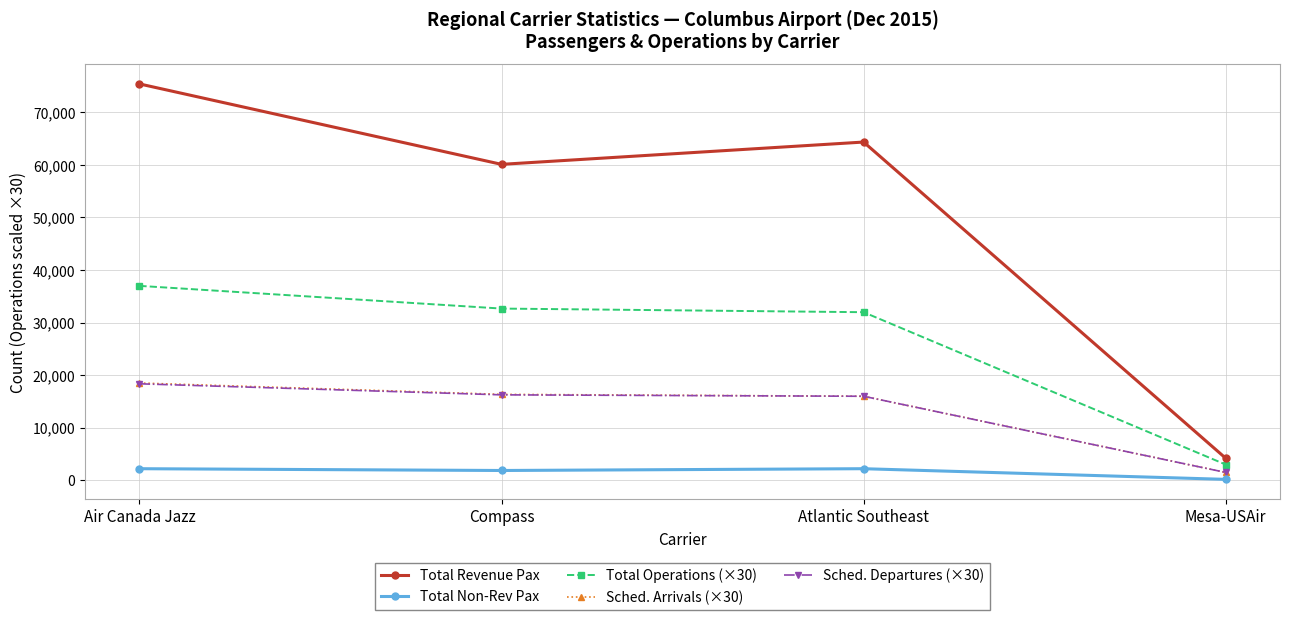

At which label does Sched. Arrivals (×30) reach its minimum?

Mesa-USAir